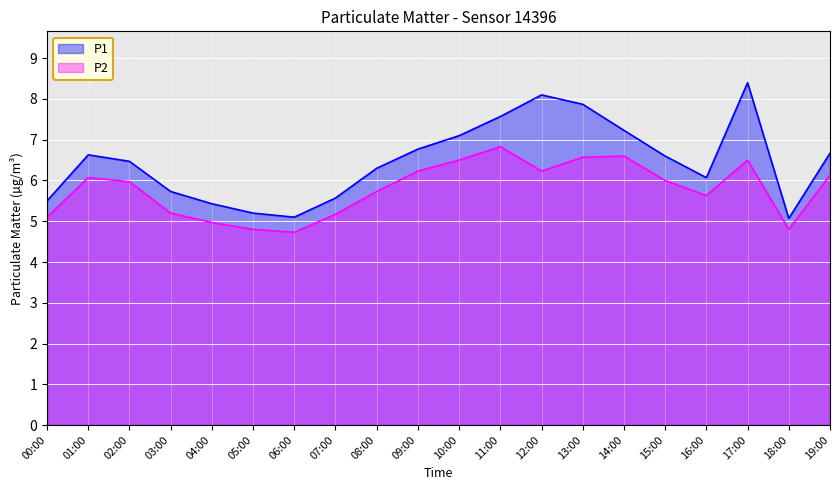

True or false: P2 and P1 cross at least once.

False